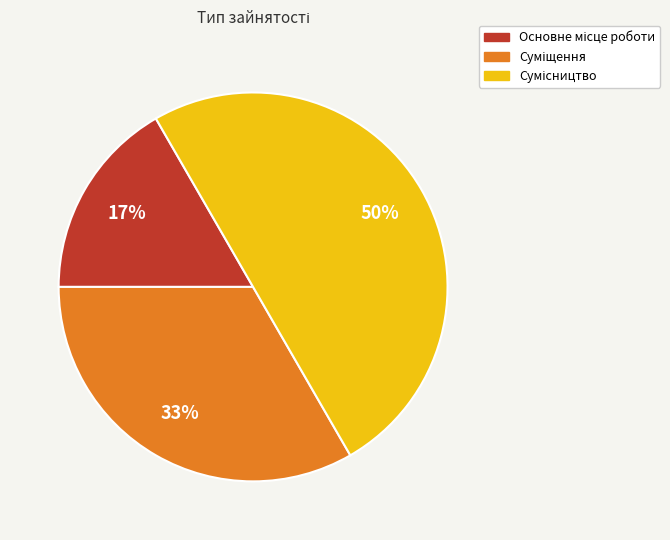

To the nearest percent, what is the difference between the largest and smallest slice percentages?

33%